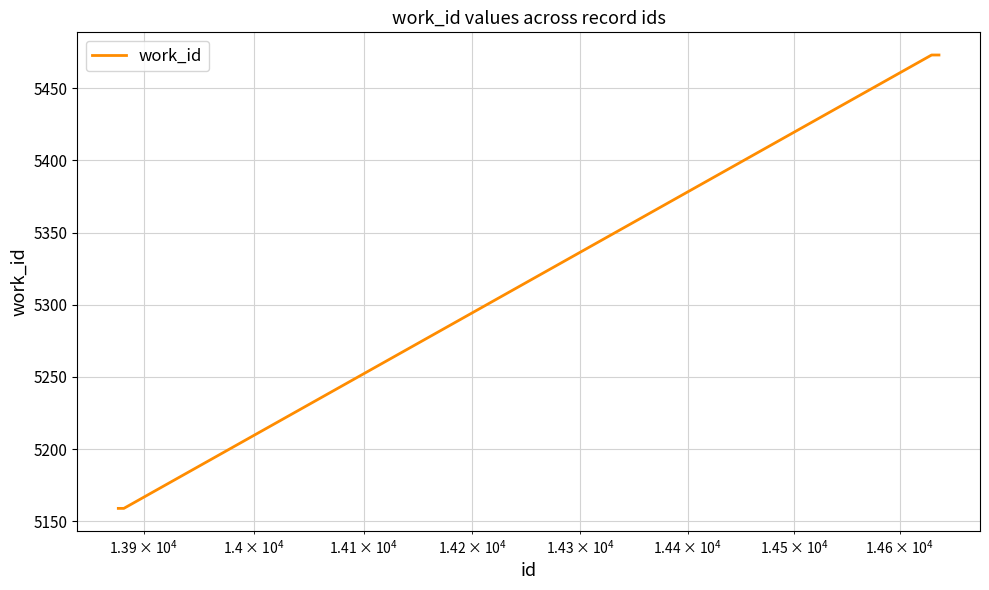

What is the maximum value shown in the chart?

5473